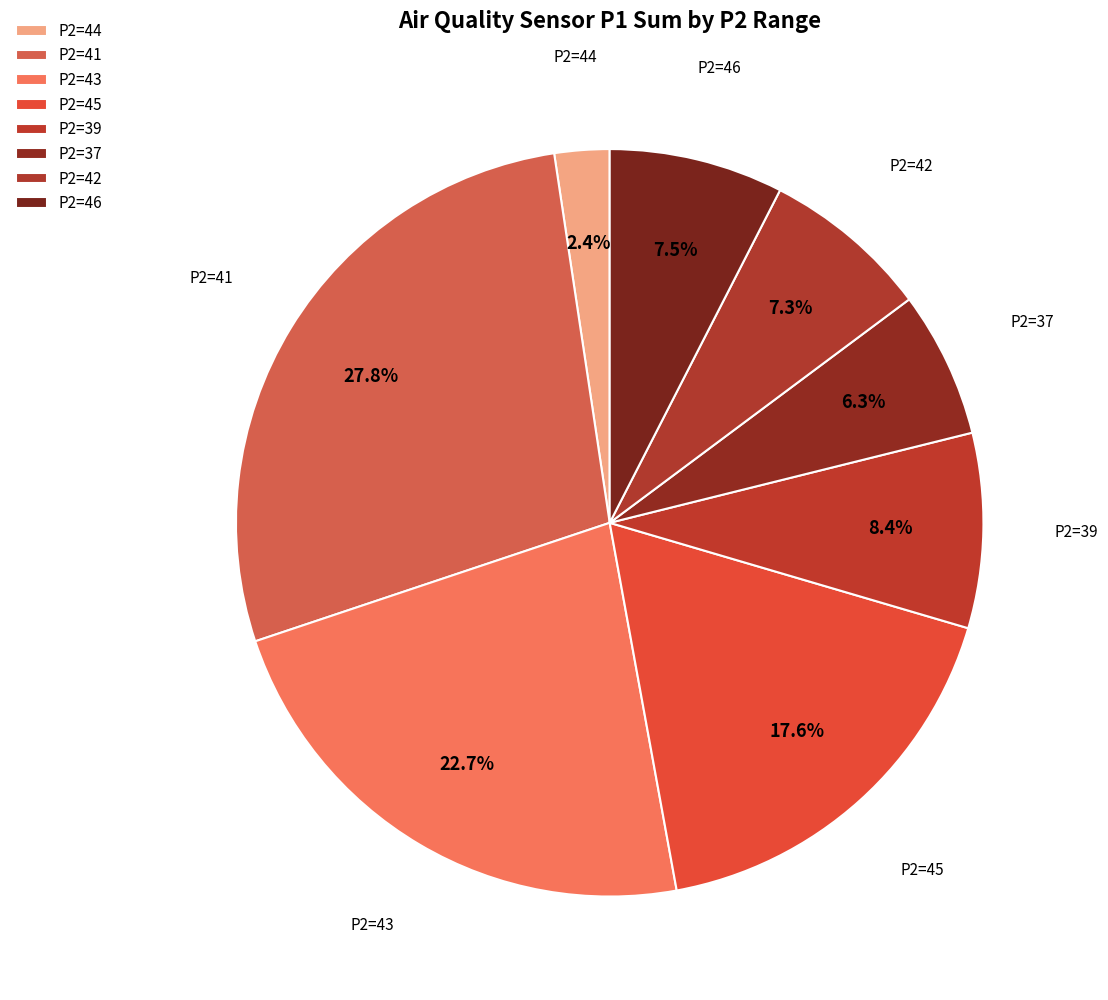

Count the number of slices in the pie.

8